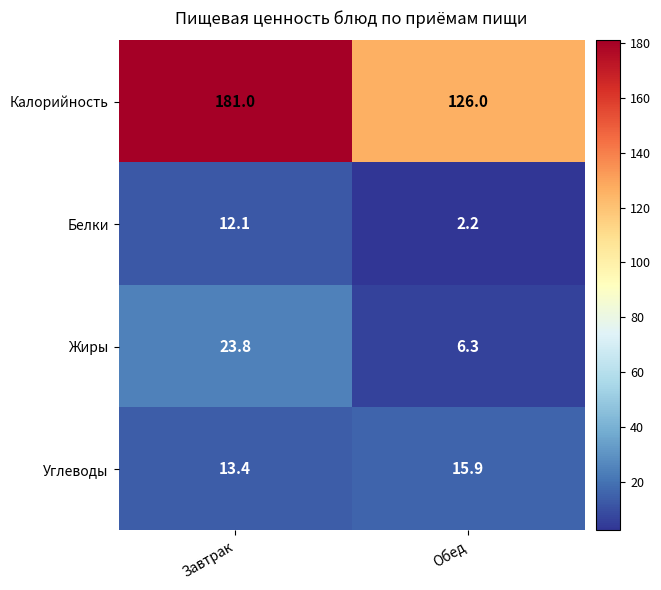

True or false: Калорийность has a value of 74.0 at Обед.

False